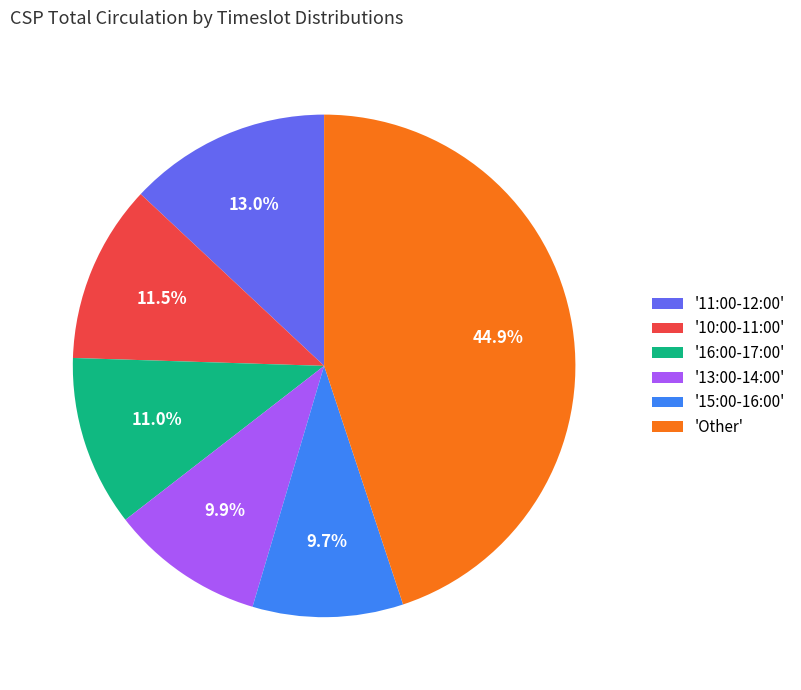

To the nearest percent, what is the average slice percentage?

17%